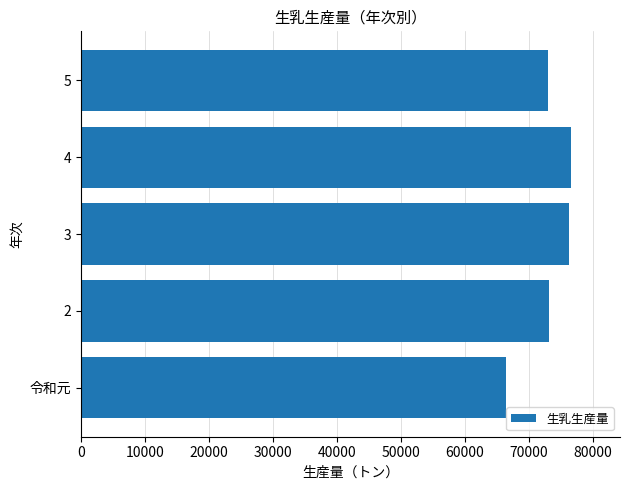

What is the difference between the maximum and minimum values?

10081